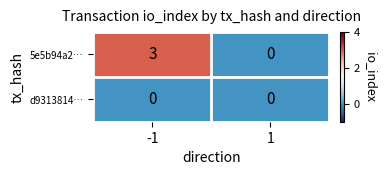

Reading left to right, transcribe all the data shown in this chart.

5e5b94a2…: -1=3	1=0
d9313814…: -1=0	1=0